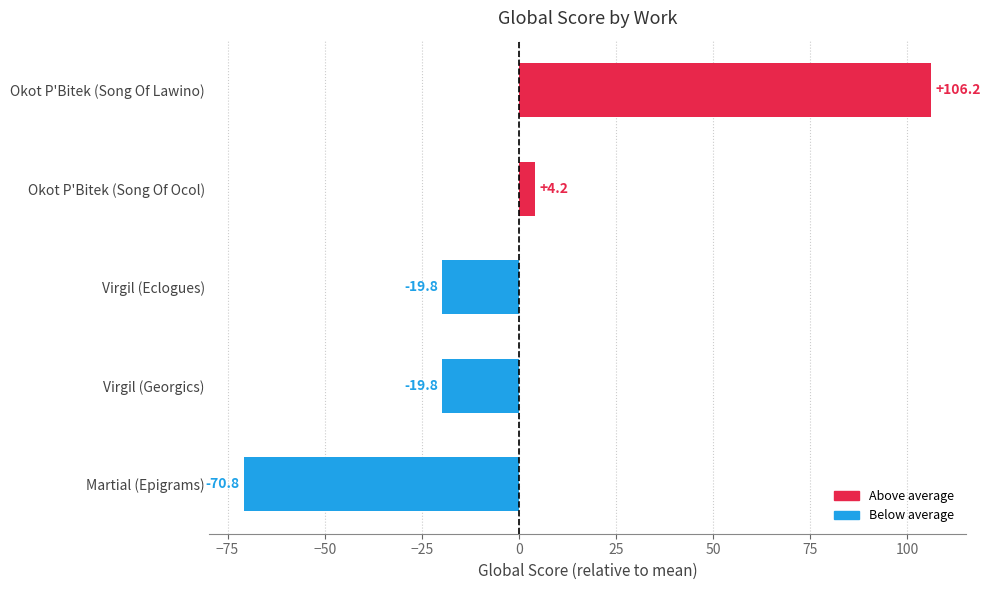

How many bars are there in total?

5